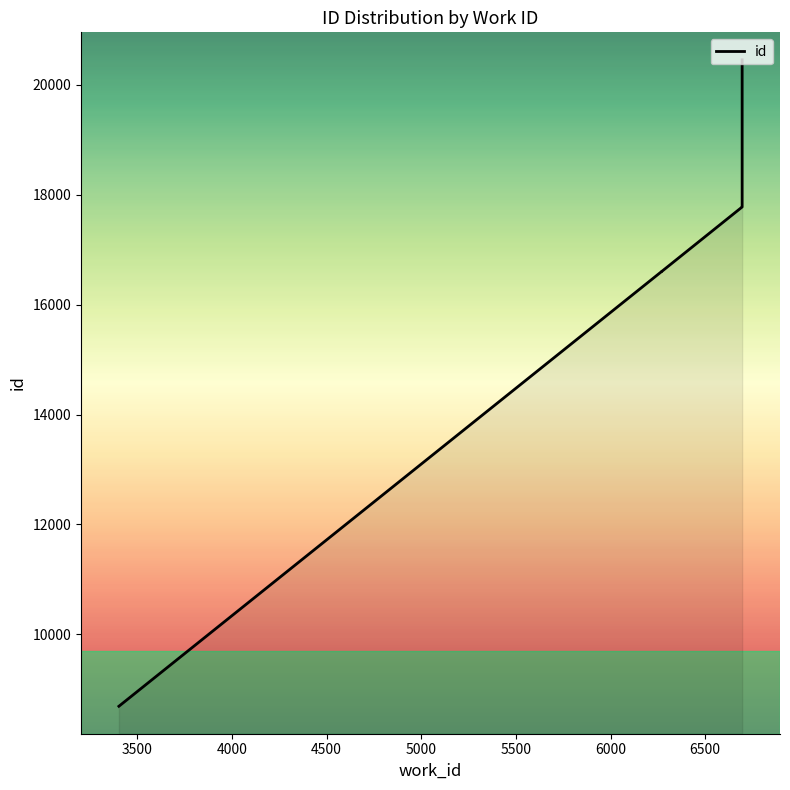

How many lines are shown in the chart?

1